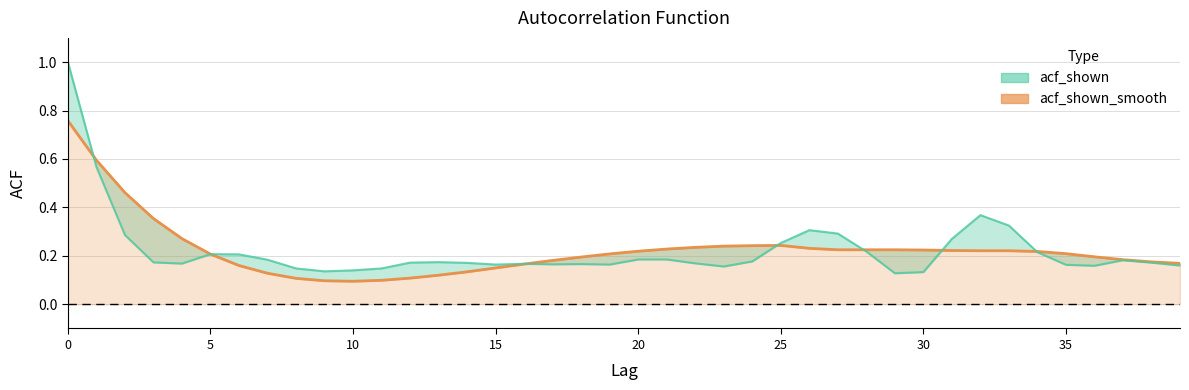

What is the label of the 28th point from the right?

12